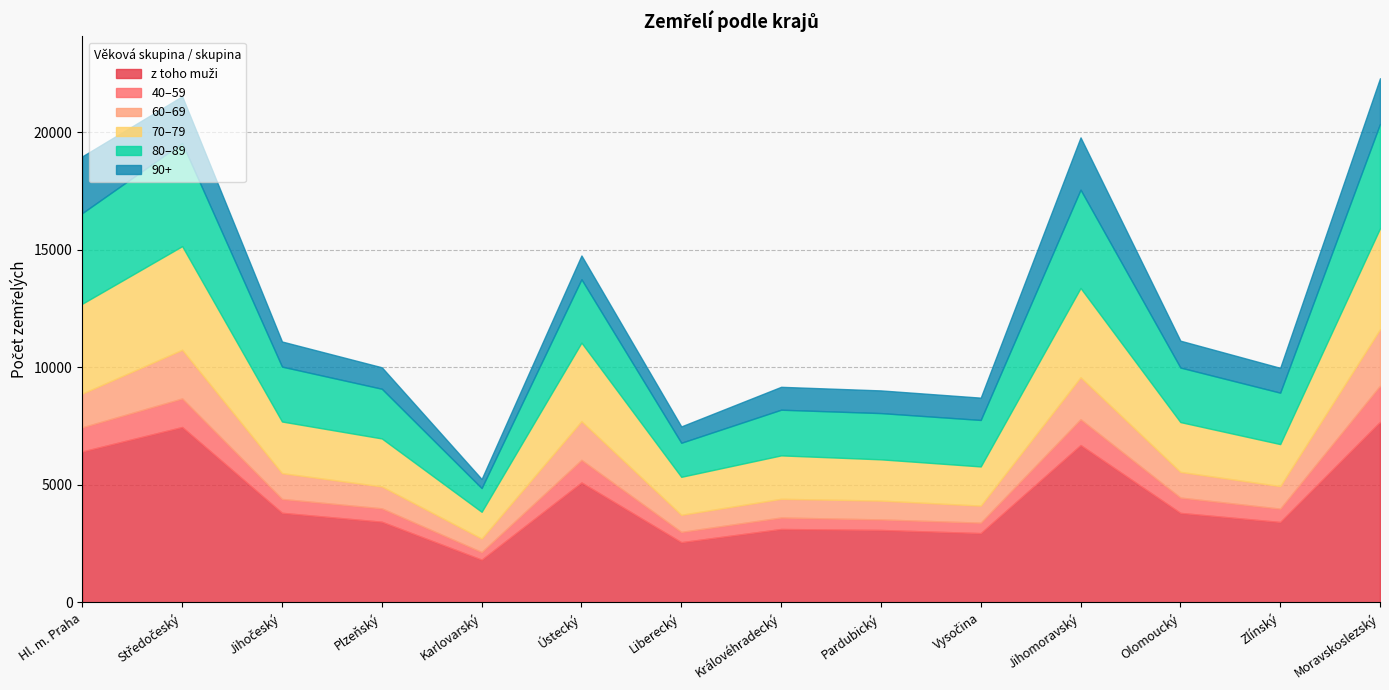

Count the number of categories in the chart.

14